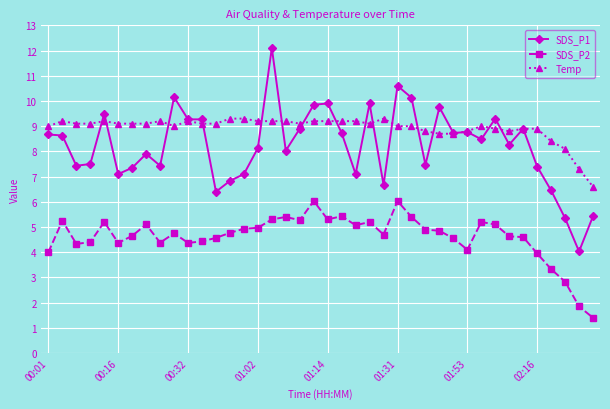

True or false: SDS_P2 and Temp cross at least once.

False